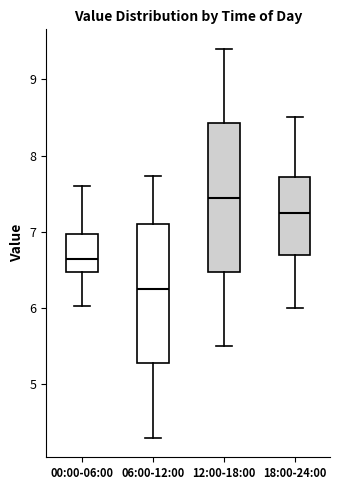

Reading left to right, read every box against the y-axis: the position of its median line, the range the box covers, and the ends of its whiskers. The values are not printed on the chart, so give them approximately, as read against the axis.

00:00-06:00: median 6.7, box 6.5 to 7.0, whiskers 6.0 to 7.6
06:00-12:00: median 6.3, box 5.3 to 7.1, whiskers 4.3 to 7.7
12:00-18:00: median 7.5, box 6.5 to 8.4, whiskers 5.5 to 9.4
18:00-24:00: median 7.3, box 6.7 to 7.7, whiskers 6.0 to 8.5